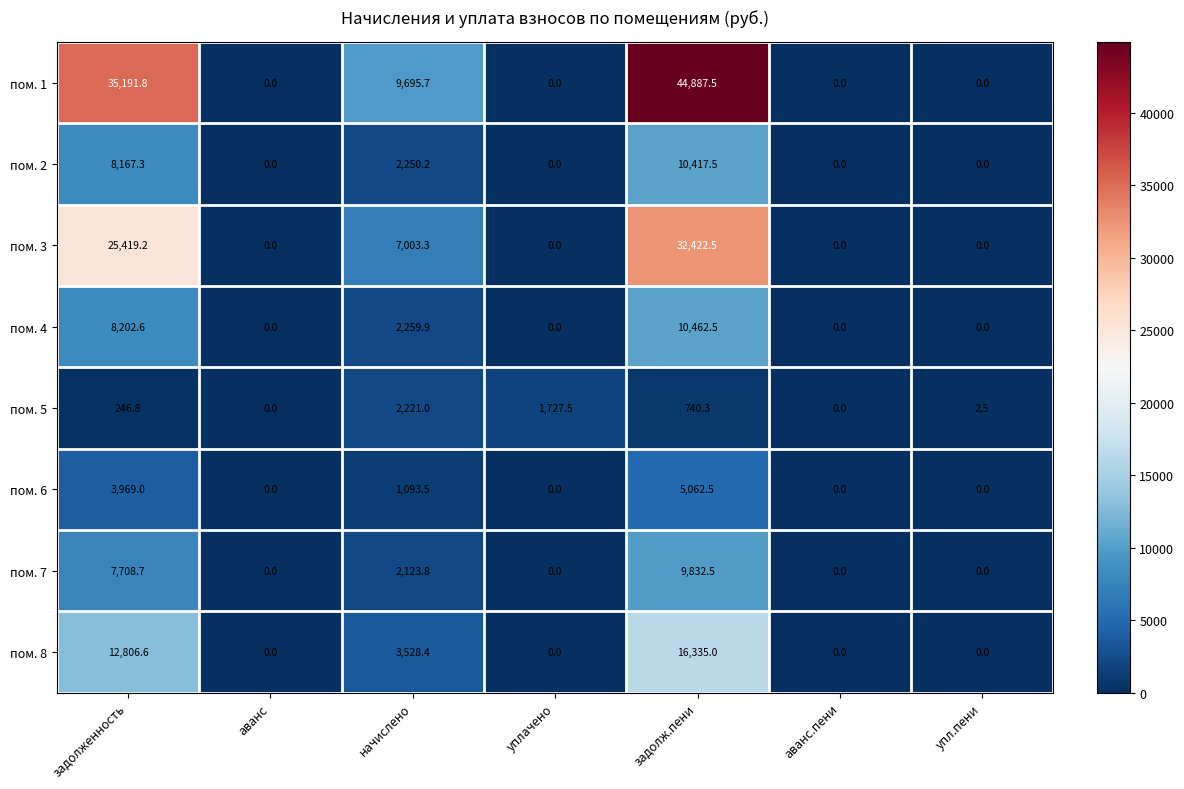

How many series are shown in this chart?

8